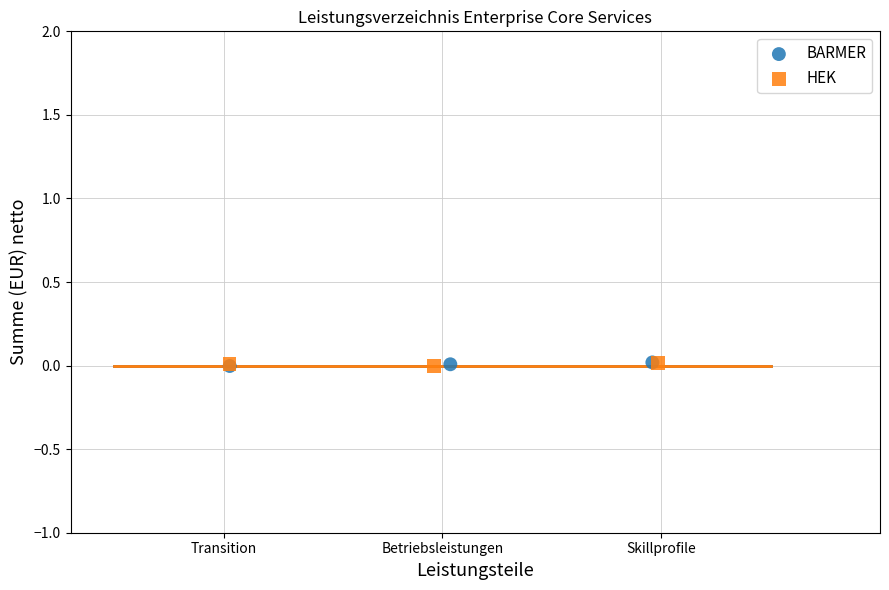

What are all the series names shown in the legend?

BARMER, HEK